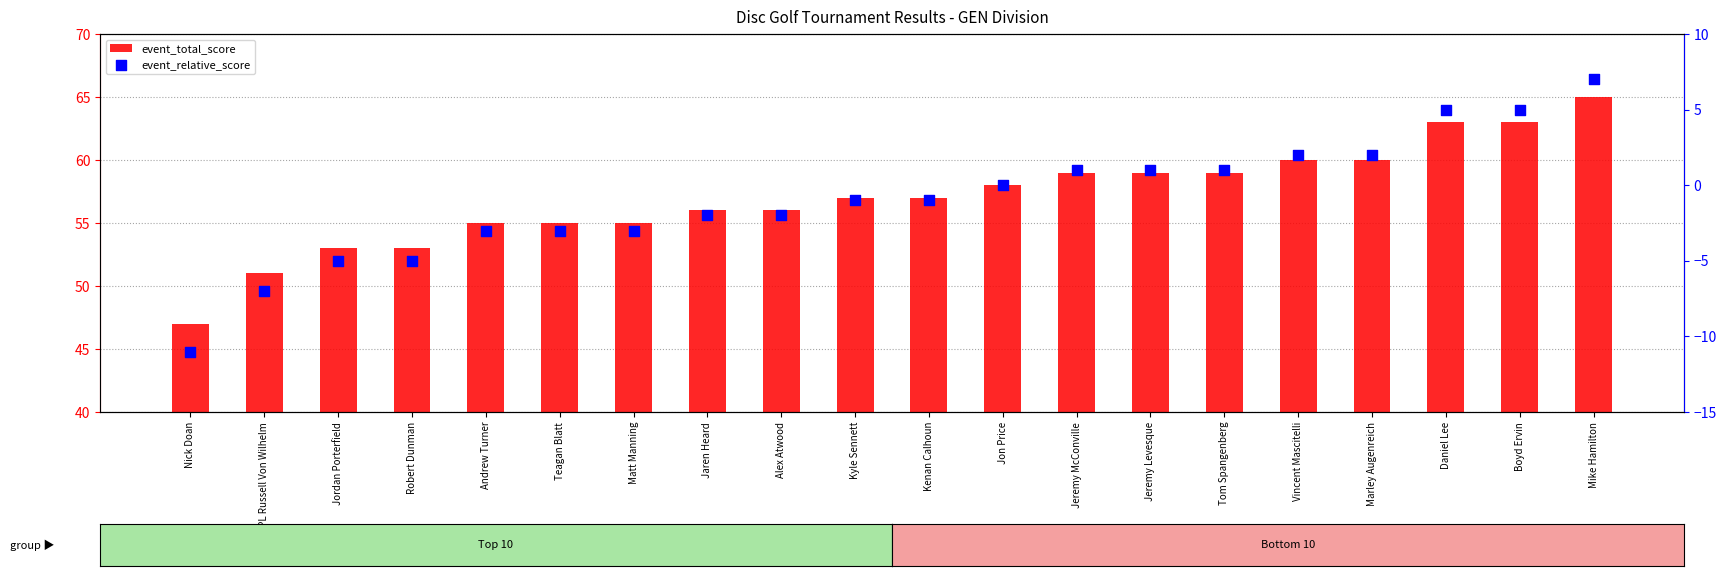

Which series has the largest total across all categories?

event_total_score